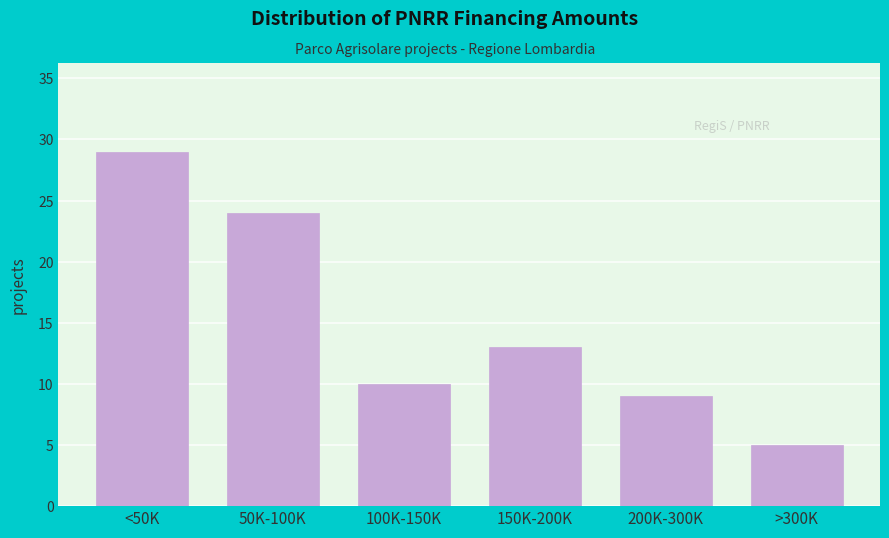

Reading left to right, list all the values displayed in this chart.

<50K=29	50K-100K=24	100K-150K=10	150K-200K=13	200K-300K=9	>300K=5